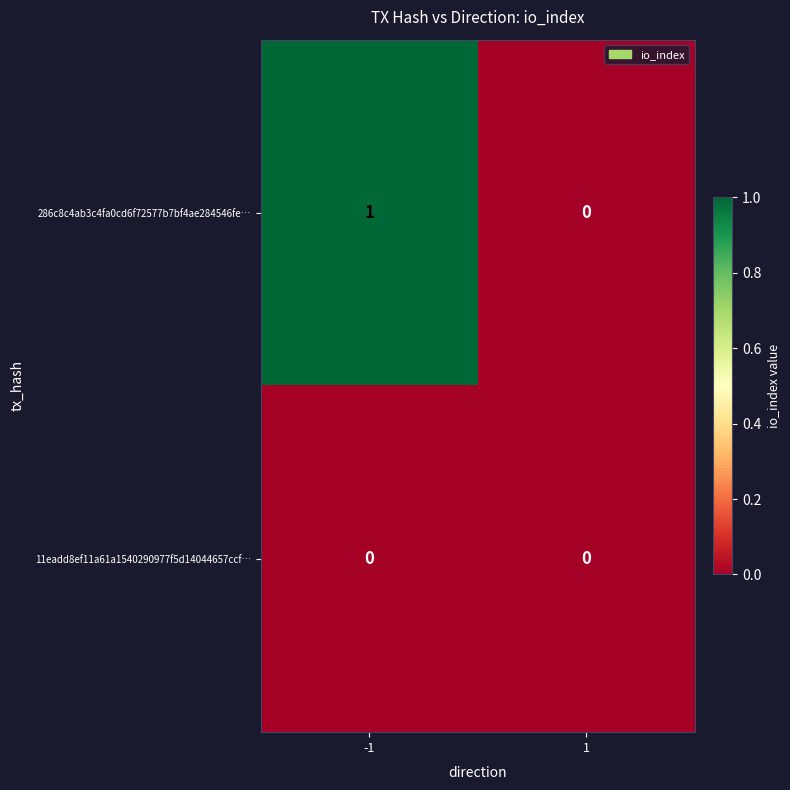

Reading left to right, extract all data points from this chart.

286c8c4ab3c4fa0cd6f72577b7bf4ae284546fe…: 1	0
11eadd8ef11a61a1540290977f5d14044657ccf…: 0	0